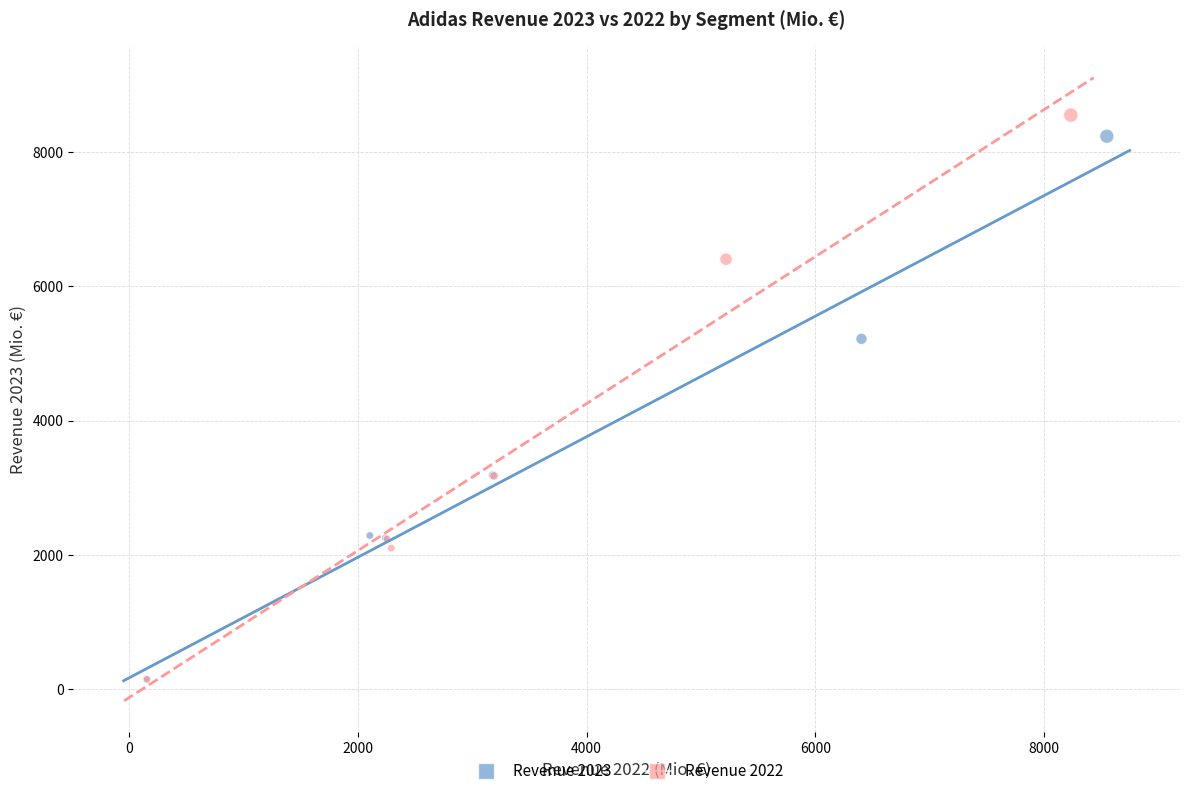

Which series has the largest Y range (max minus min)?

Revenue 2022